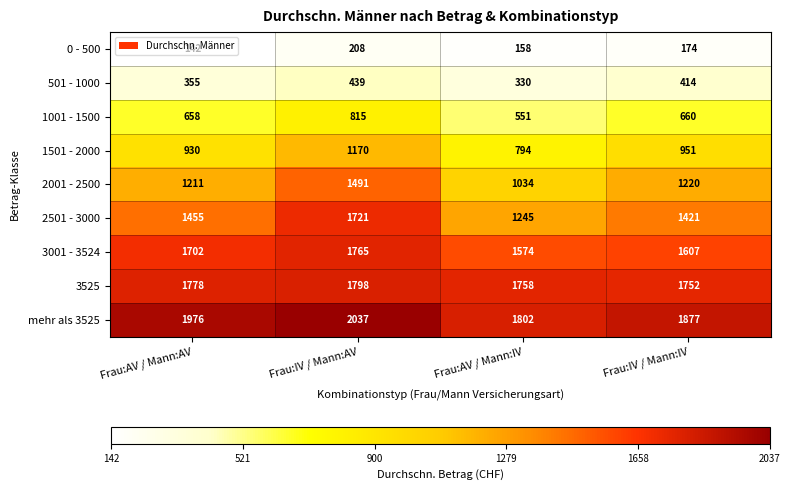

The value of 2001 - 2500 at Frau:IV / Mann:AV is 1491. True or false?

True